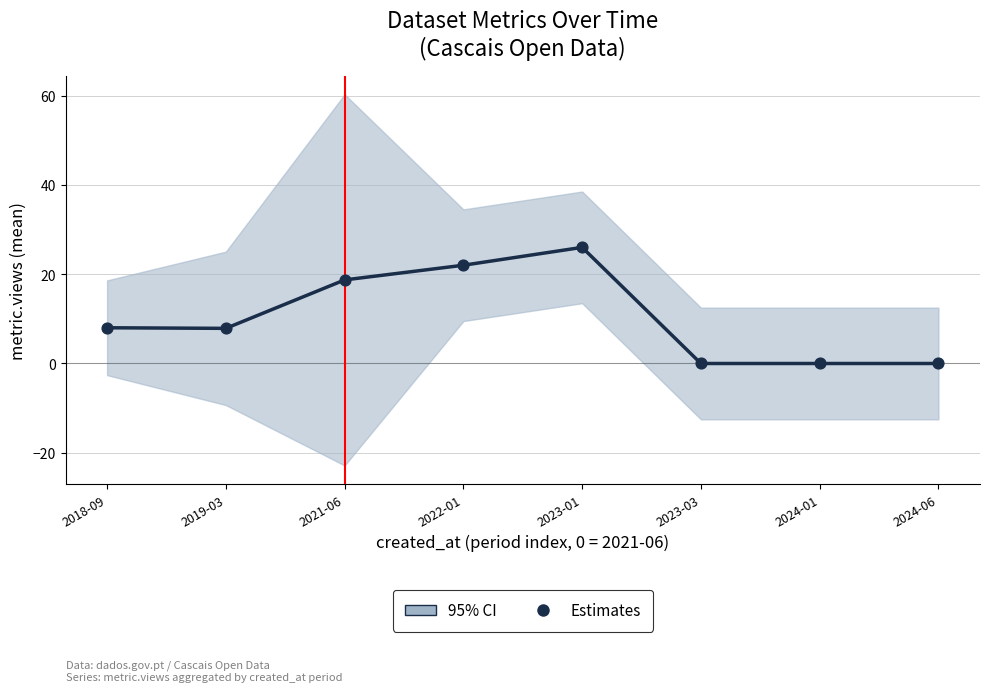

What is the ratio of the value at 2022-01 to the value at 2018-09?

2.8